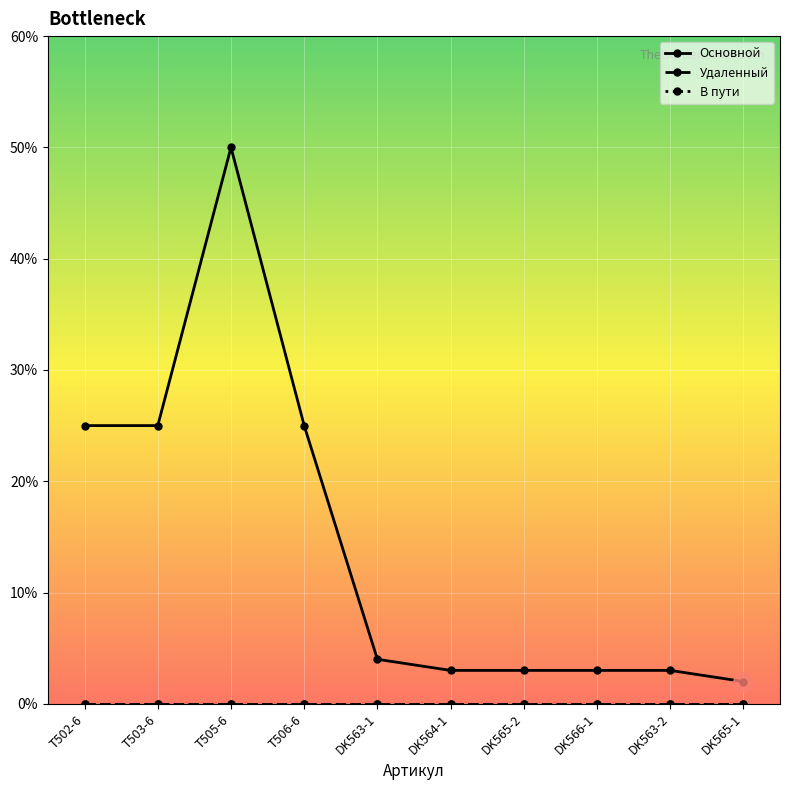

At which category is the sum across all series the highest?

T505-6